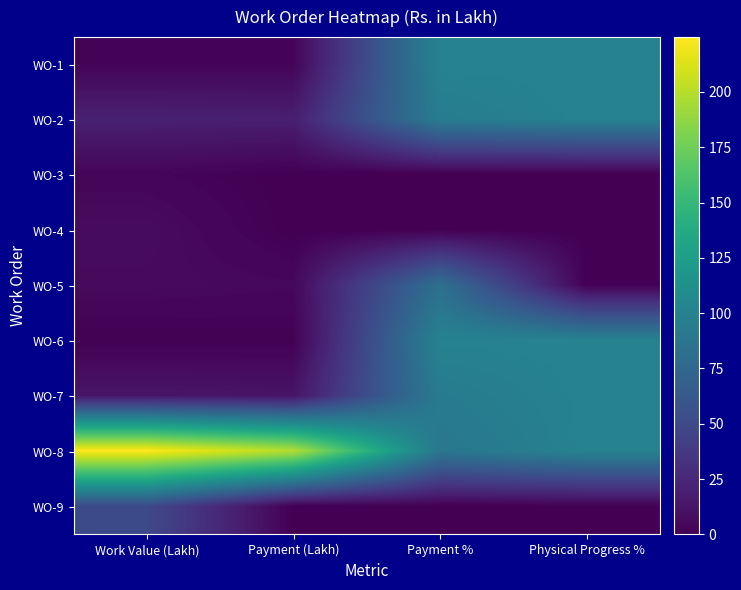

Reading left to right, list all the values displayed in this chart.

WO-1: Work Value (Lakh)=2.6	Payment (Lakh)=2.6	Payment %=100.0	Physical Progress %=100.0
WO-2: Work Value (Lakh)=20.1	Payment (Lakh)=19.0	Payment %=94.8	Physical Progress %=100.0
WO-3: Work Value (Lakh)=3.2	Payment (Lakh)=0.0	Payment %=0.0	Physical Progress %=0.0
WO-4: Work Value (Lakh)=6.9	Payment (Lakh)=0.0	Payment %=0.0	Physical Progress %=0.0
WO-5: Work Value (Lakh)=5.8	Payment (Lakh)=4.8	Payment %=82.6	Physical Progress %=0.0
WO-6: Work Value (Lakh)=0.8	Payment (Lakh)=0.8	Payment %=100.0	Physical Progress %=100.0
WO-7: Work Value (Lakh)=12.9	Payment (Lakh)=12.1	Payment %=93.5	Physical Progress %=100.0
WO-8: Work Value (Lakh)=224.8	Payment (Lakh)=199.6	Payment %=88.8	Physical Progress %=100.0
WO-9: Work Value (Lakh)=50.5	Payment (Lakh)=0.0	Payment %=0.0	Physical Progress %=0.0